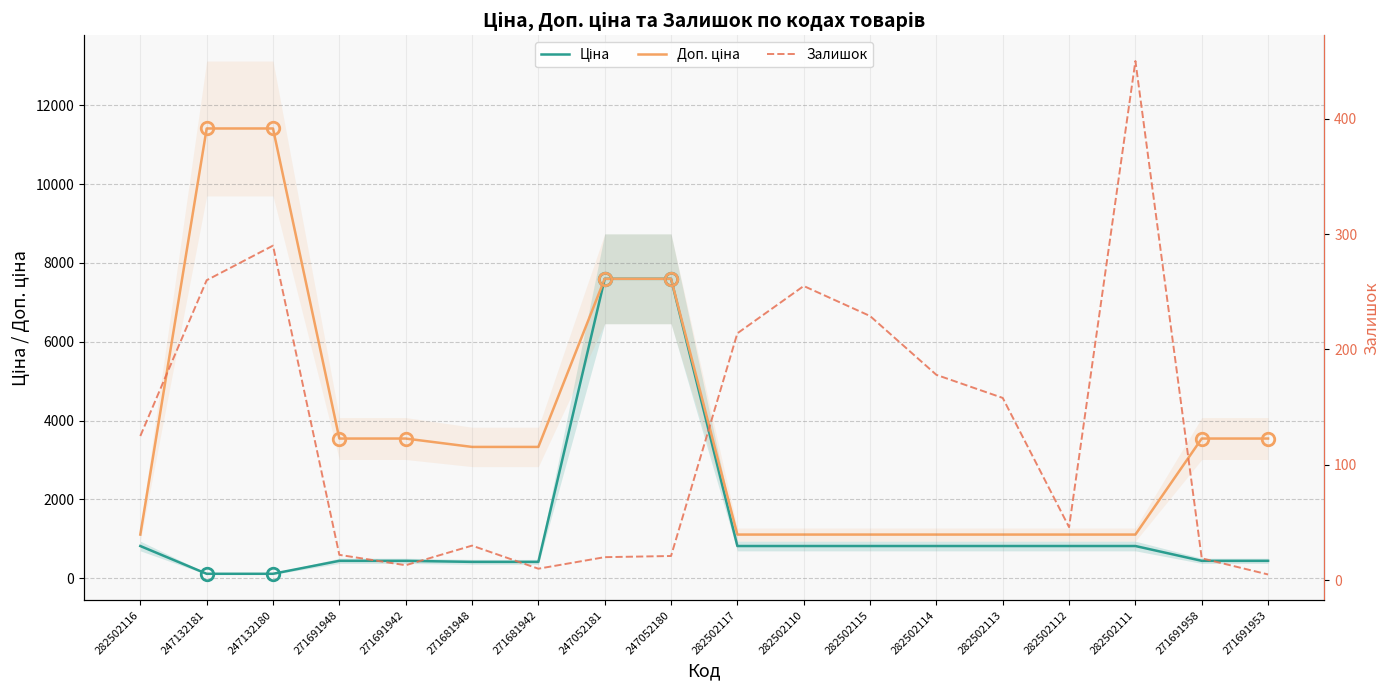

True or false: Доп. ціна and Залишок cross at least once.

False